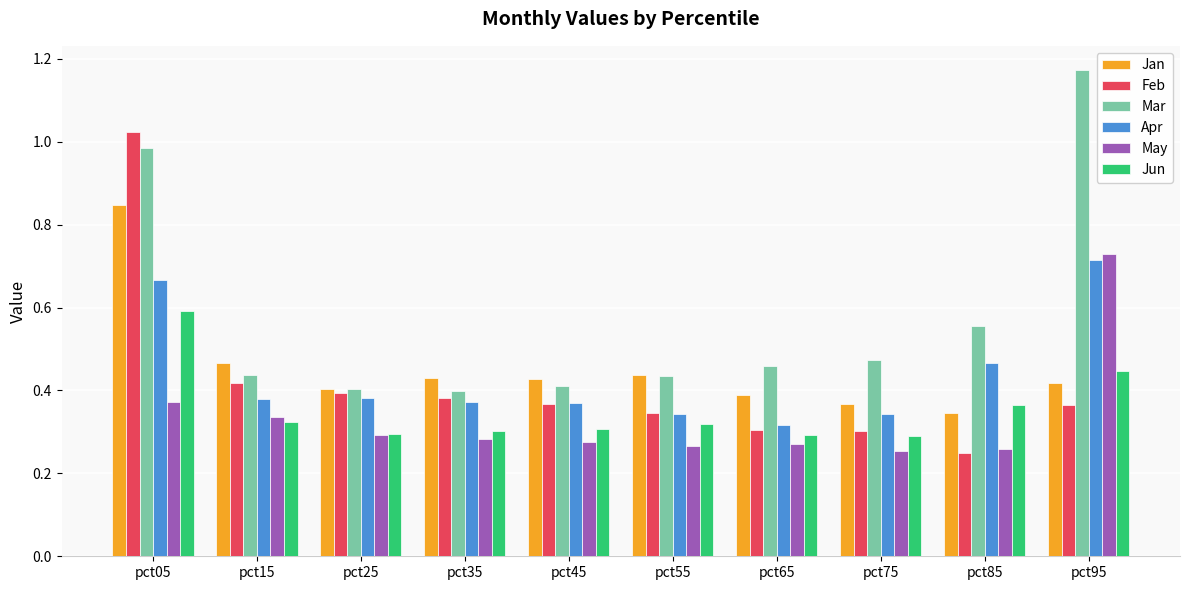

How many series are shown in this chart?

6